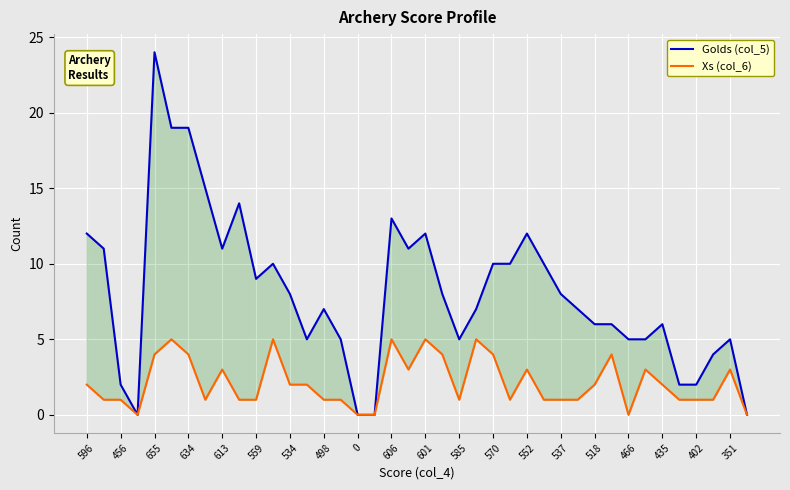

In Xs (col_6), how many points are lower than both neighbors (excluding endpoints)?

6